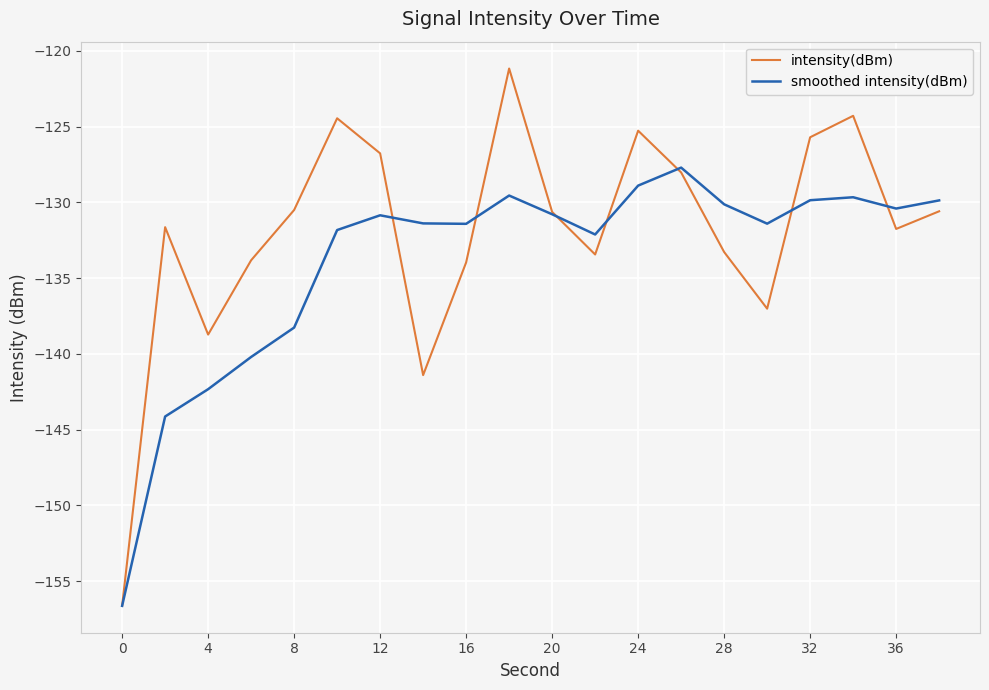

What is the smallest value displayed?

-156.6